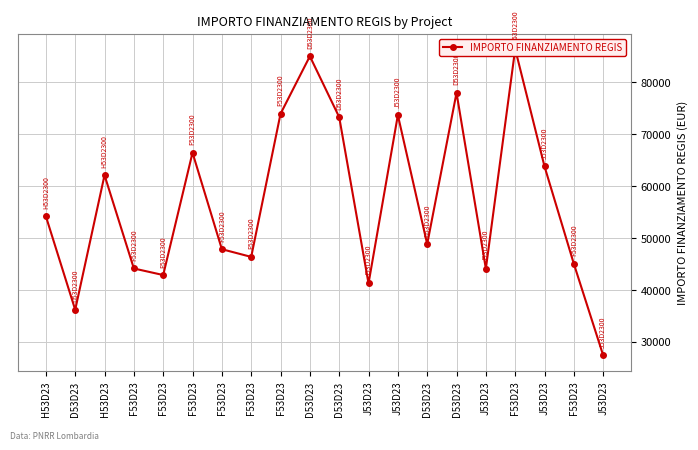

What is the sum of all values?

1139855.1